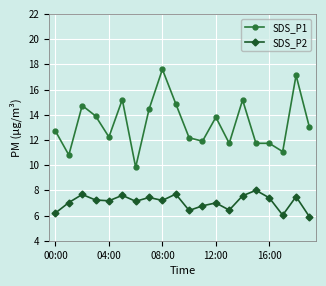

True or false: SDS_P1 and SDS_P2 cross at least once.

False